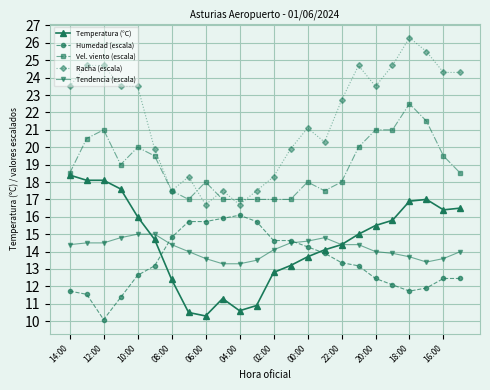

What is the difference between the maximum and minimum values in the Racha (escala) series?

9.6